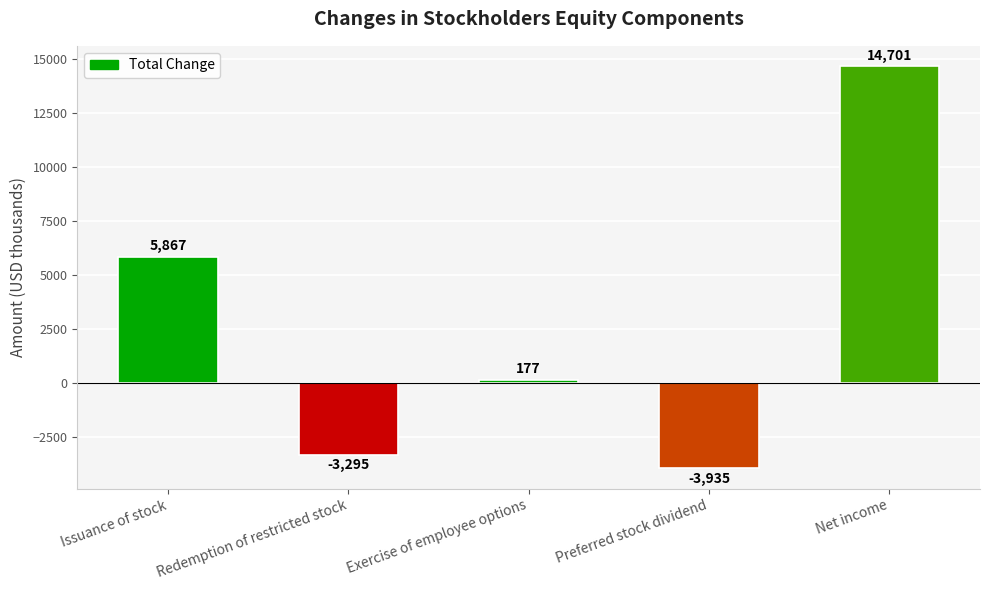

What is the sum of the values at Net income and Preferred stock dividend?

10766